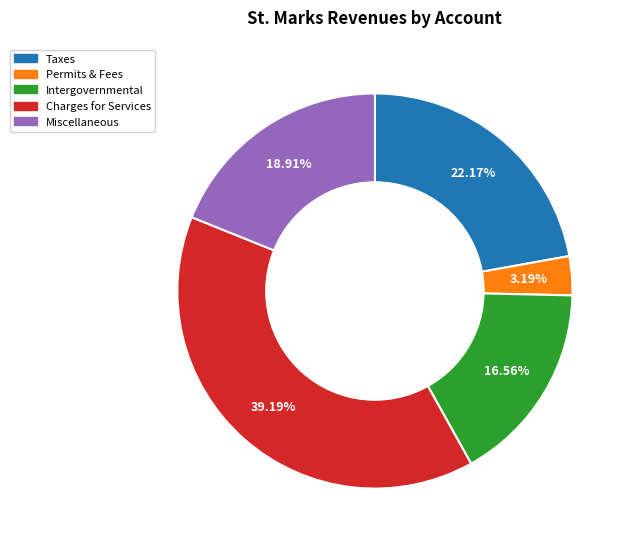

Does any single category account for the majority?

No